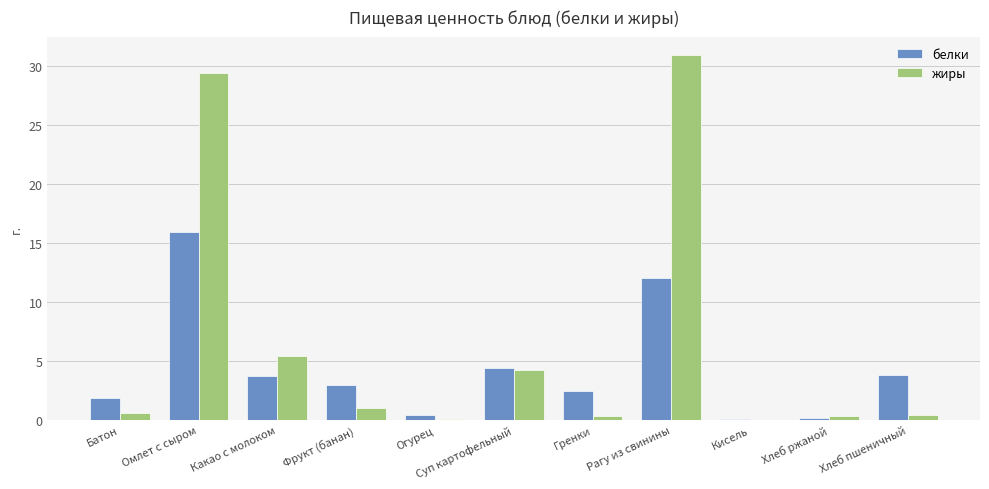

Which category has the highest value across all series?

Рагу из свинины